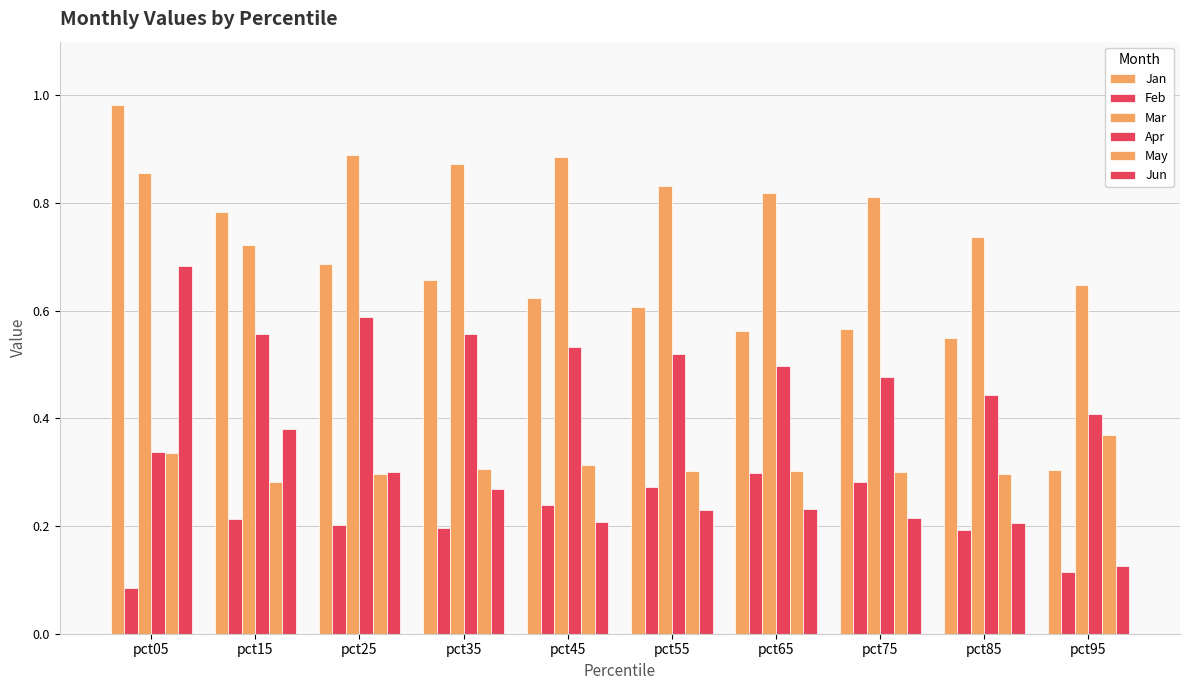

Count the number of data series in this chart.

6